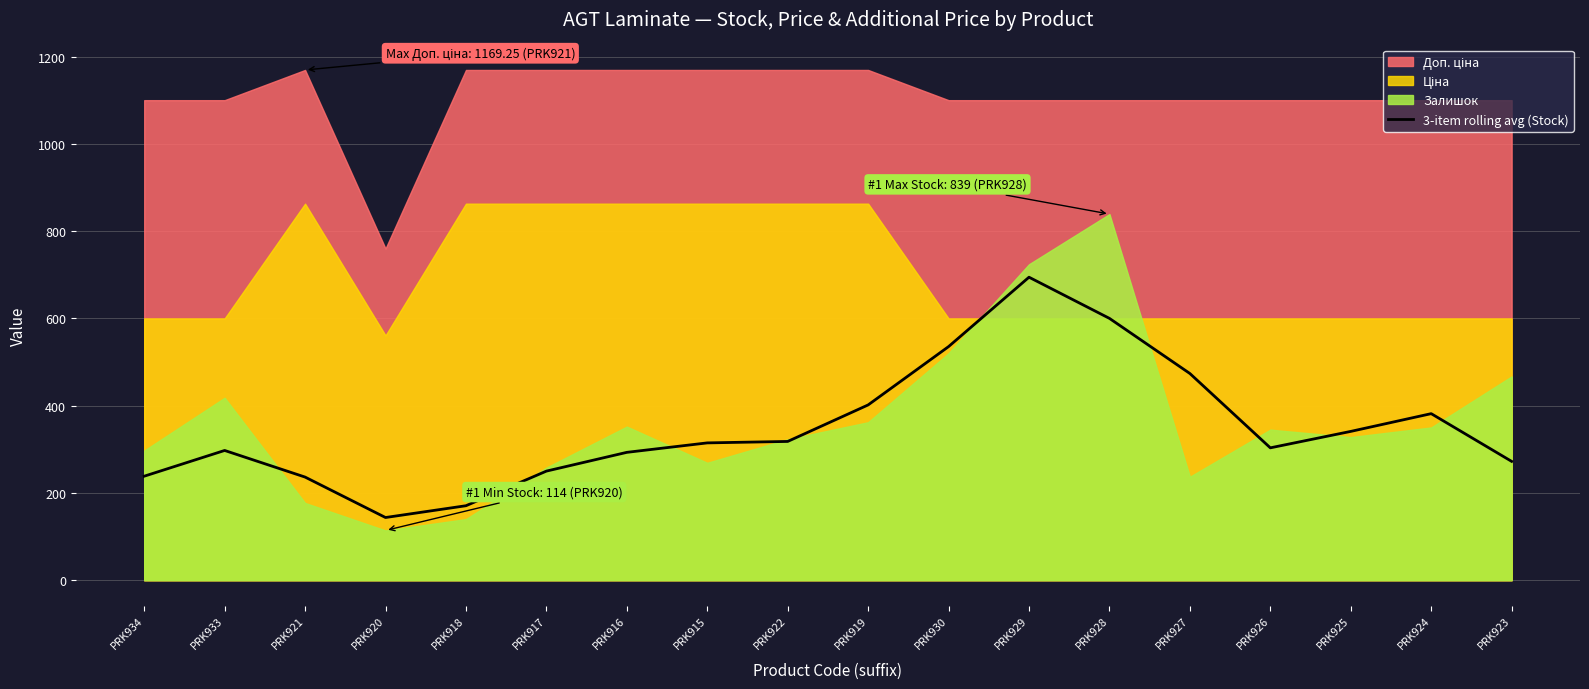

Rank the categories by value from lowest to highest.

PRK920, PRK918, PRK921, PRK934, PRK917, PRK923, PRK916, PRK933, PRK926, PRK915, PRK922, PRK925, PRK924, PRK919, PRK927, PRK930, PRK928, PRK929